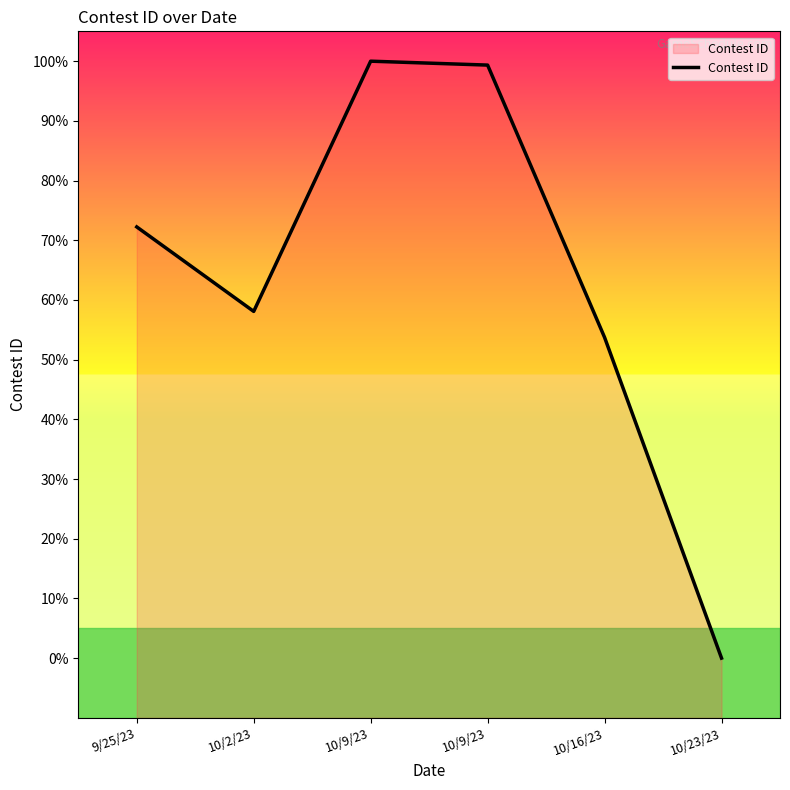

Which label corresponds to the smallest value in the chart?

10/23/23